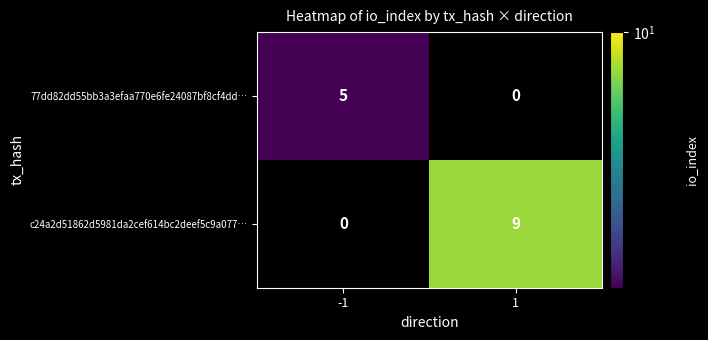

What is the sum of the c24a2d51862d5981da2cef614bc2deef5c9a077… values at 1 and -1?

9